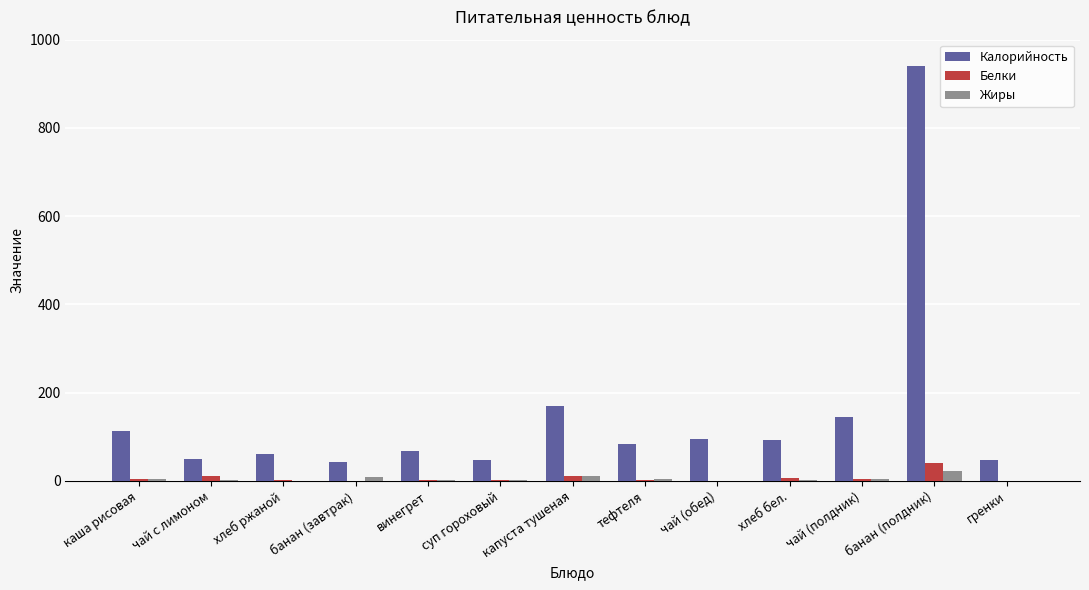

What is the sum of all Жиры values?

65.1